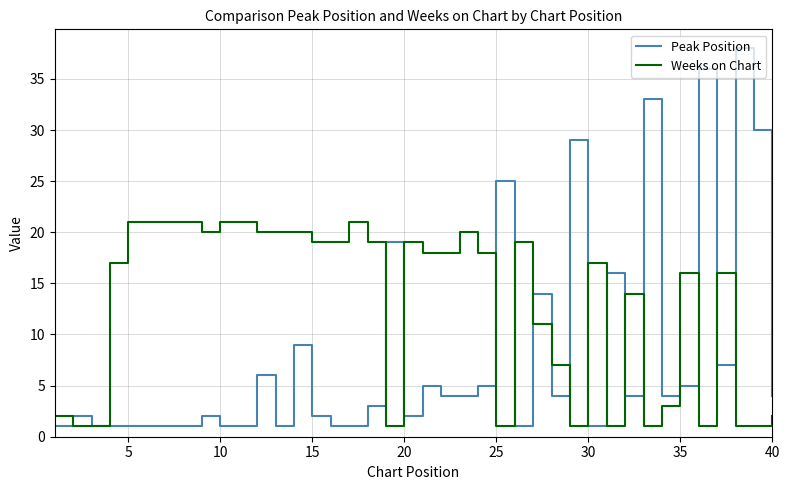

List the series in order of their overall mean, highest first.

Weeks on Chart, Peak Position